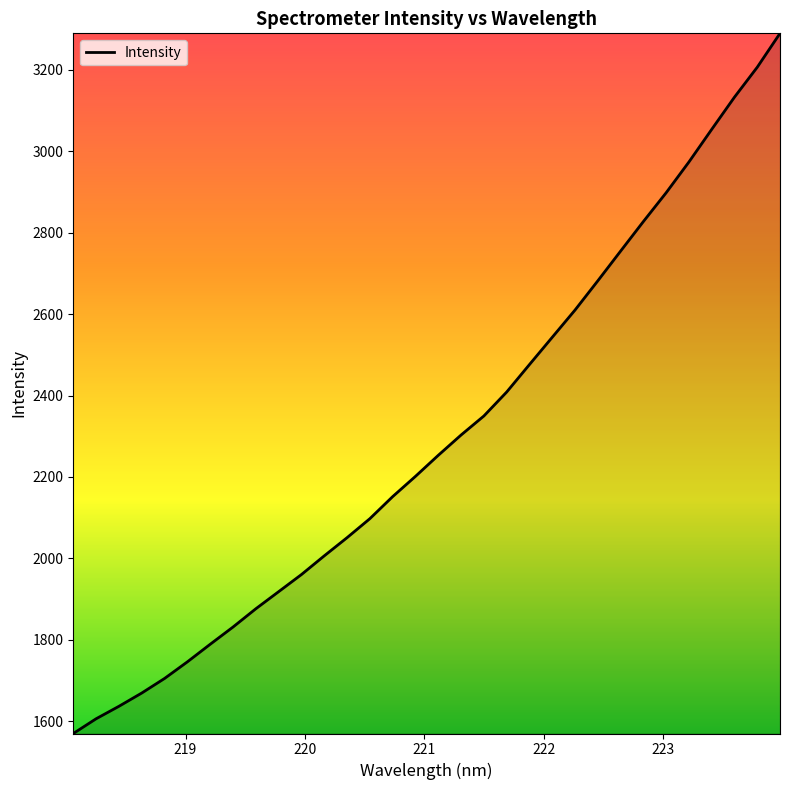

What is the maximum value shown in the chart?

3289.0